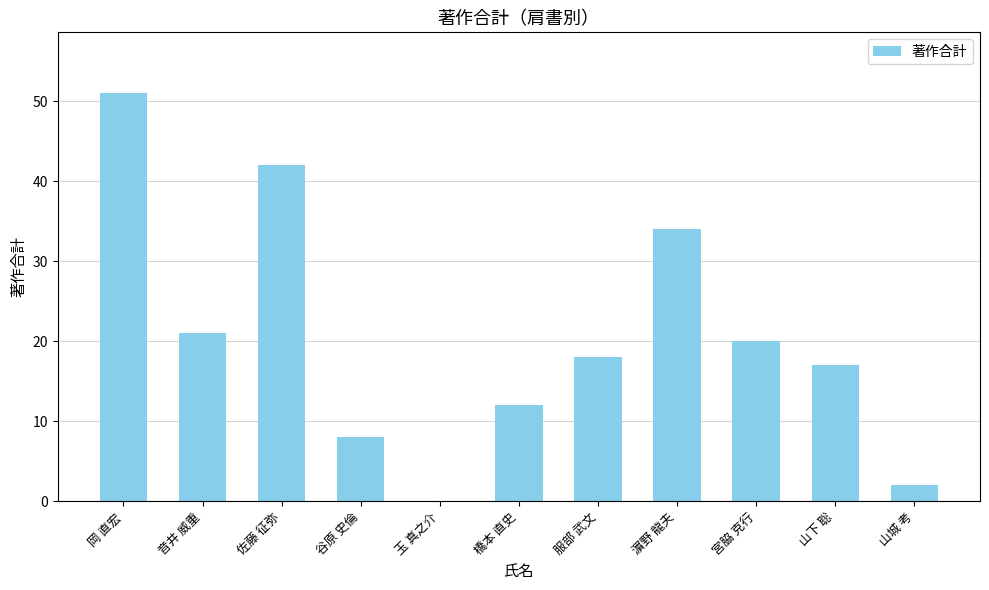

Reading left to right, transcribe all the data shown in this chart.

51	21	42	8	0	12	18	34	20	17	2